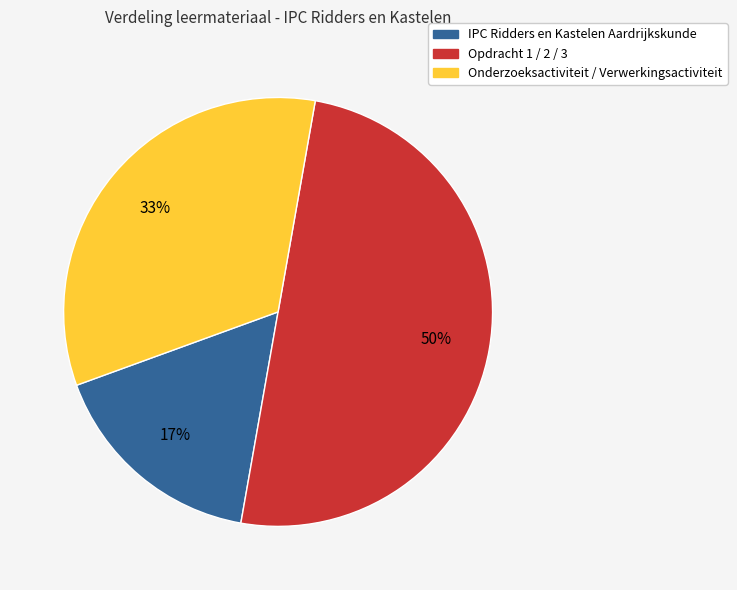

What percentage is the IPC Ridders en Kastelen Aardrijkskunde slice, to the nearest percent?

17%